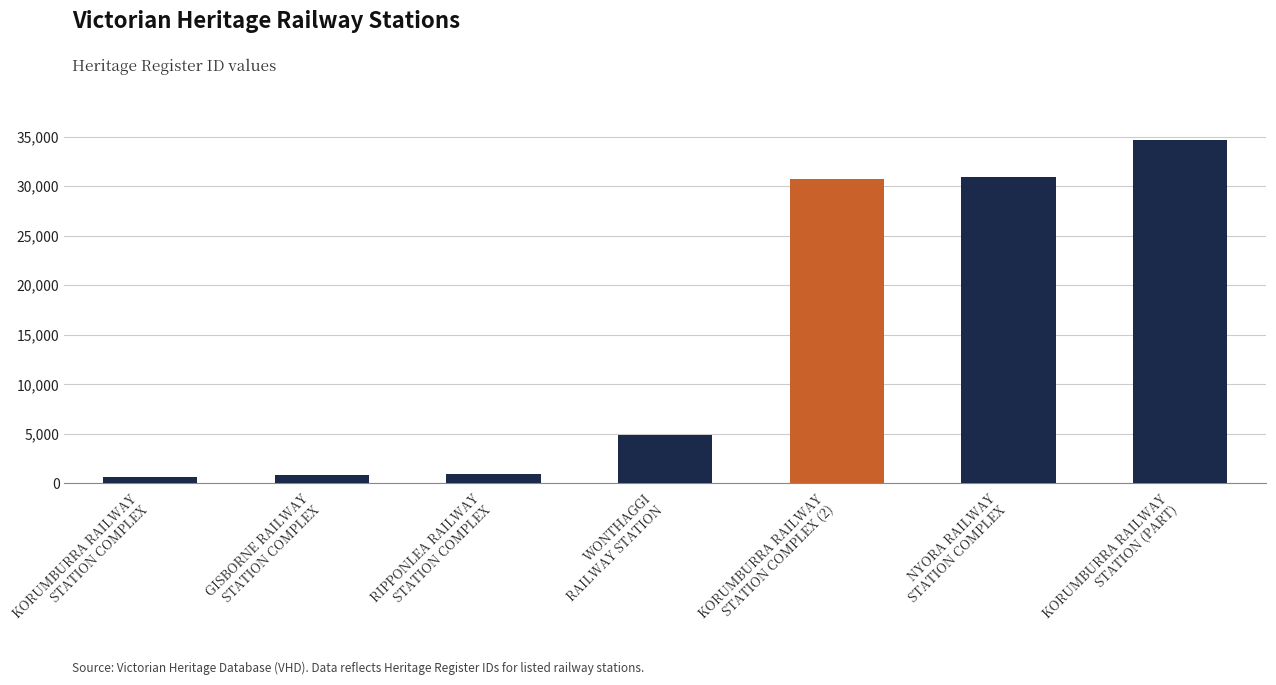

What is the sum of all values?

103714